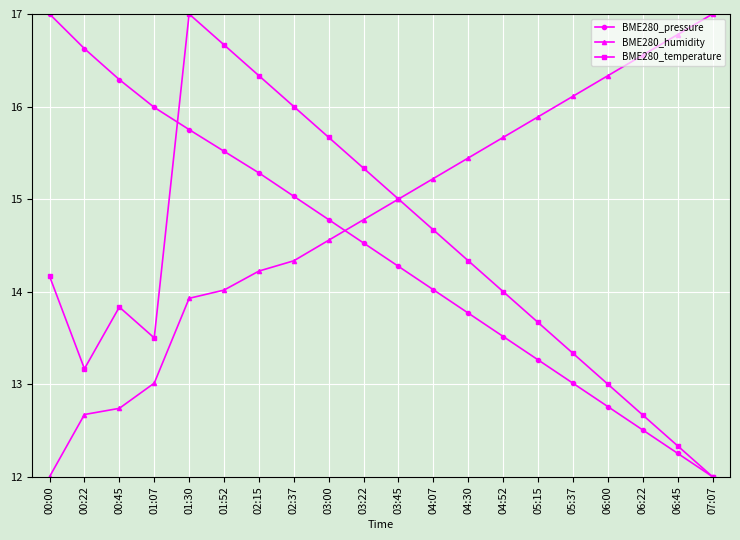

True or false: BME280_pressure has a value of 12.5 at 06:22.

True